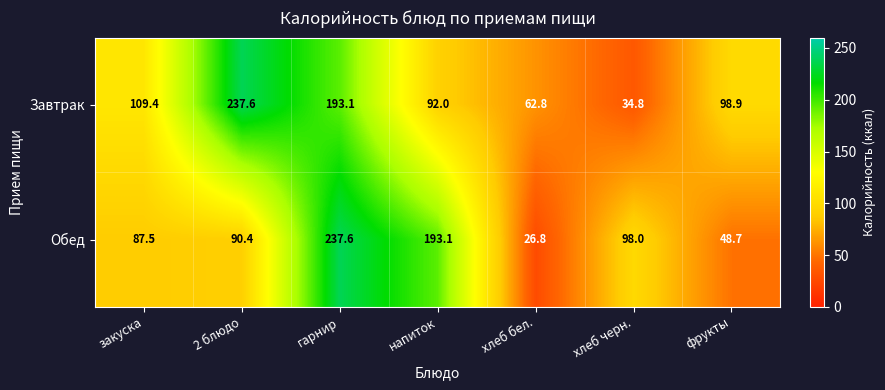

Between 2 блюдо and напиток, which series saw the biggest shift?

Завтрак